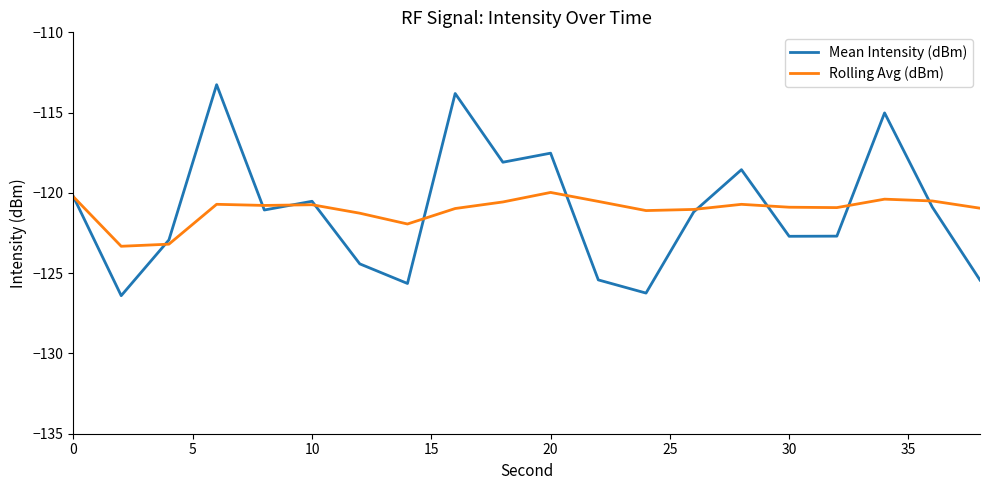

Which series has the largest range (max minus min)?

Mean Intensity (dBm)